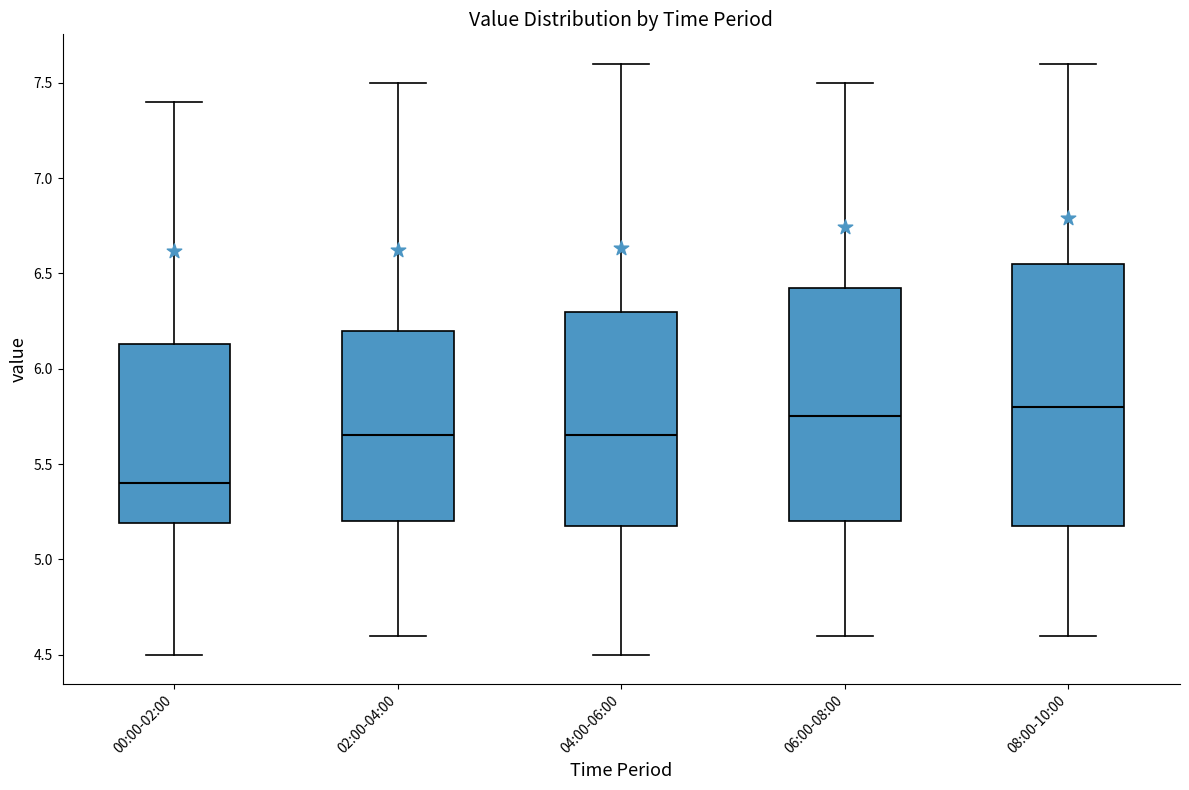

Which box's median line is the lowest?

00:00-02:00